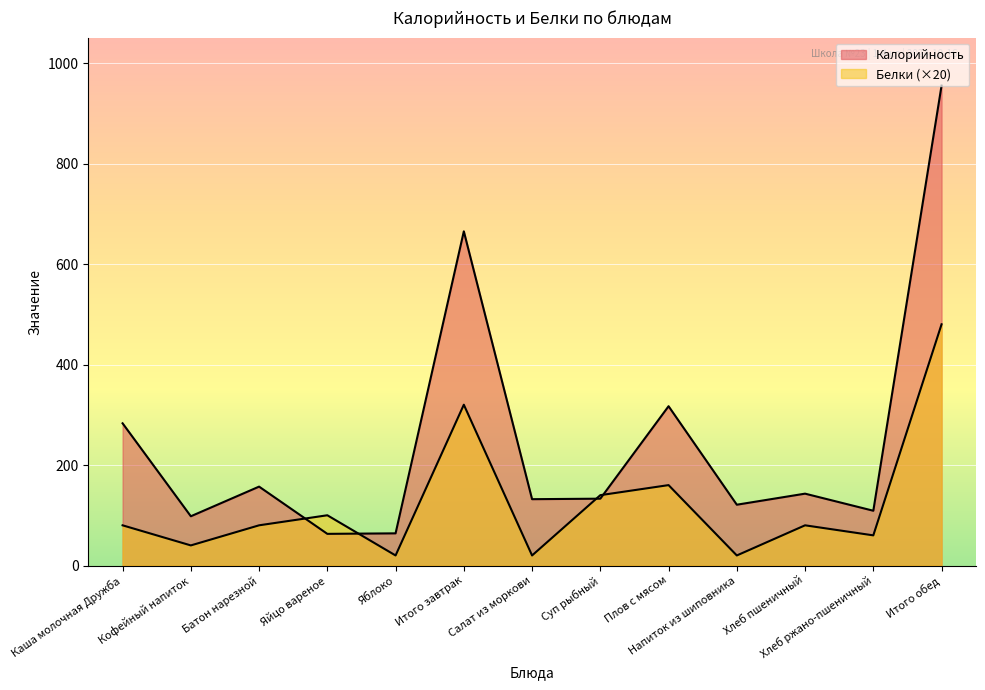

True or false: Белки has a value of 20 at Хлеб ржано-пшеничный.

False